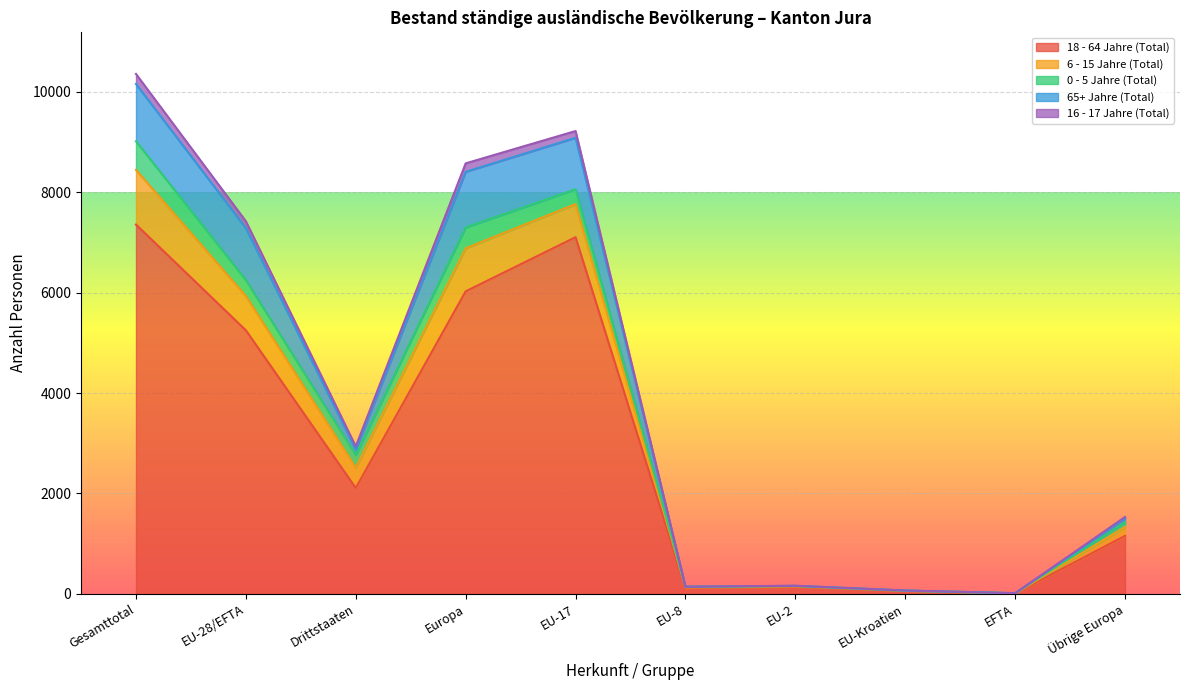

How many times do 65+ Jahre (Total) and 6 - 15 Jahre (Total) cross each other?

5